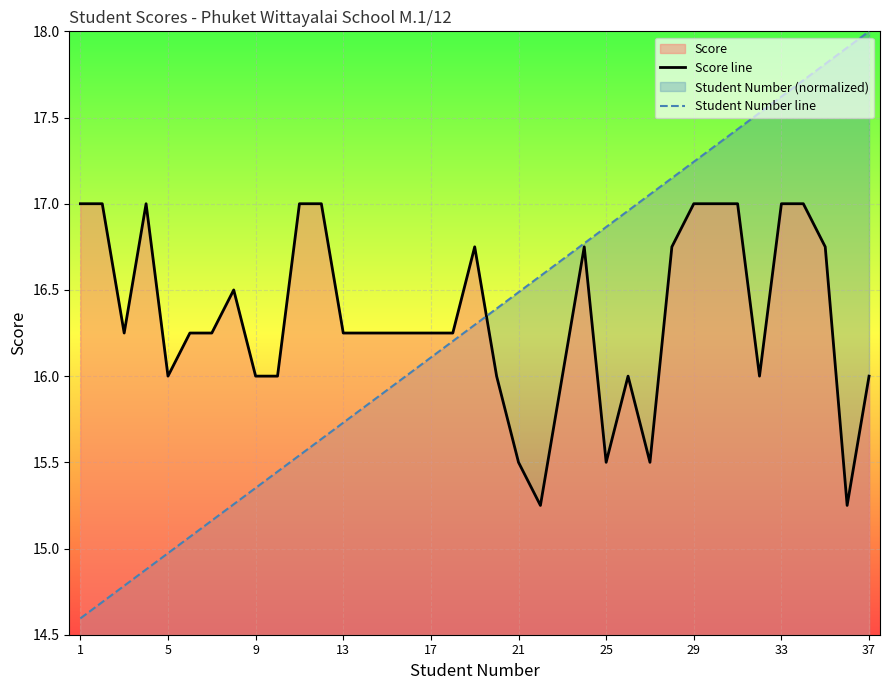

True or false: Score line and Student Number line cross at least once.

True